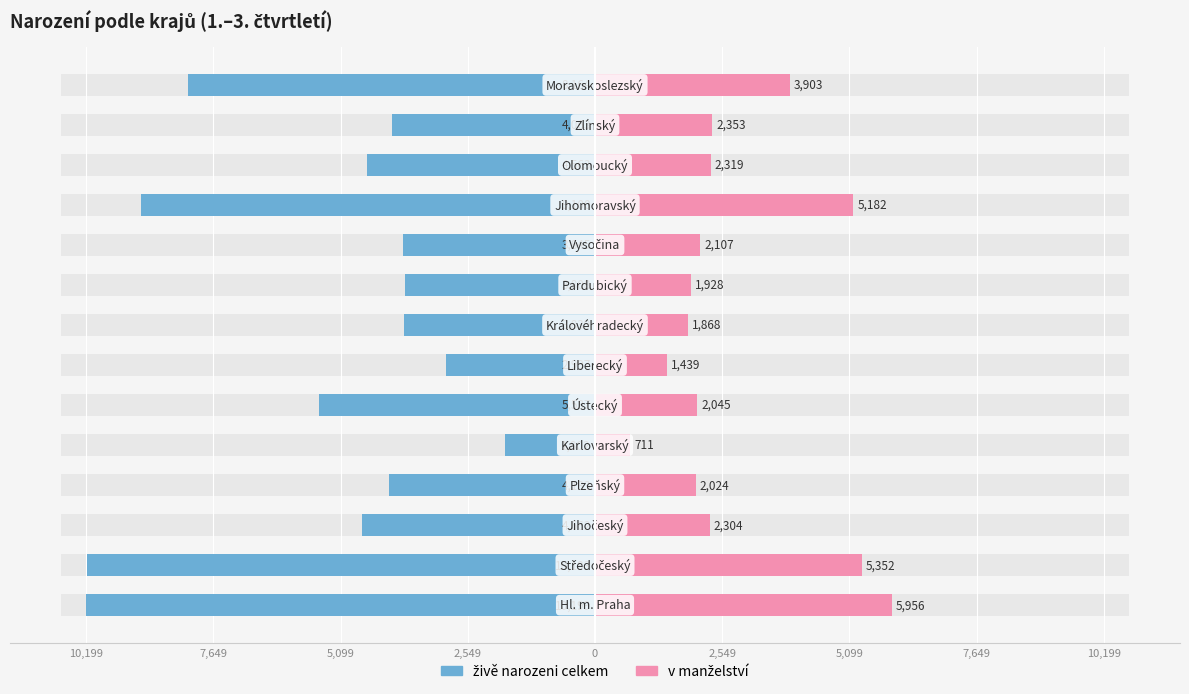

What are all the series names shown in the legend?

živě narozeni celkem, v manželství